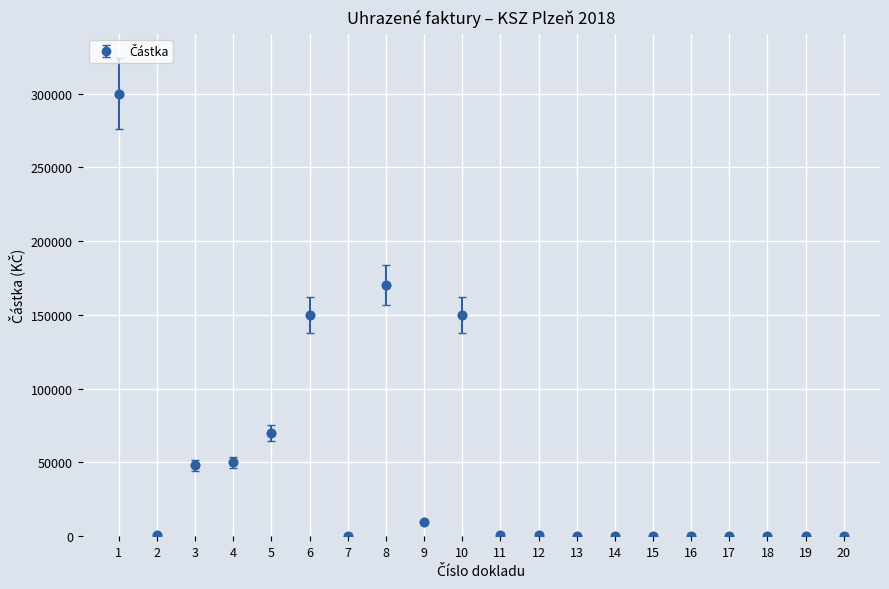

What is the value of the 8th point from the left?

170000.0